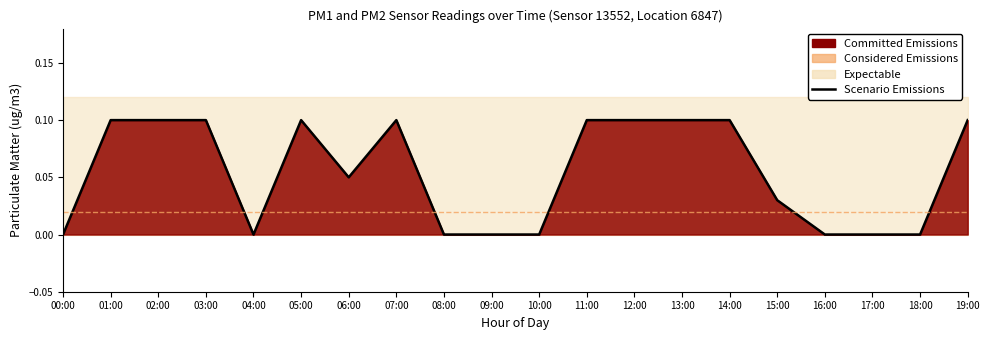

Reading left to right, what are all the values shown in this chart?

0.0	0.1	0.1	0.1	0.0	0.1	0.1	0.1	0.0	0.0	0.0	0.1	0.1	0.1	0.1	0.0	0.0	0.0	0.0	0.1